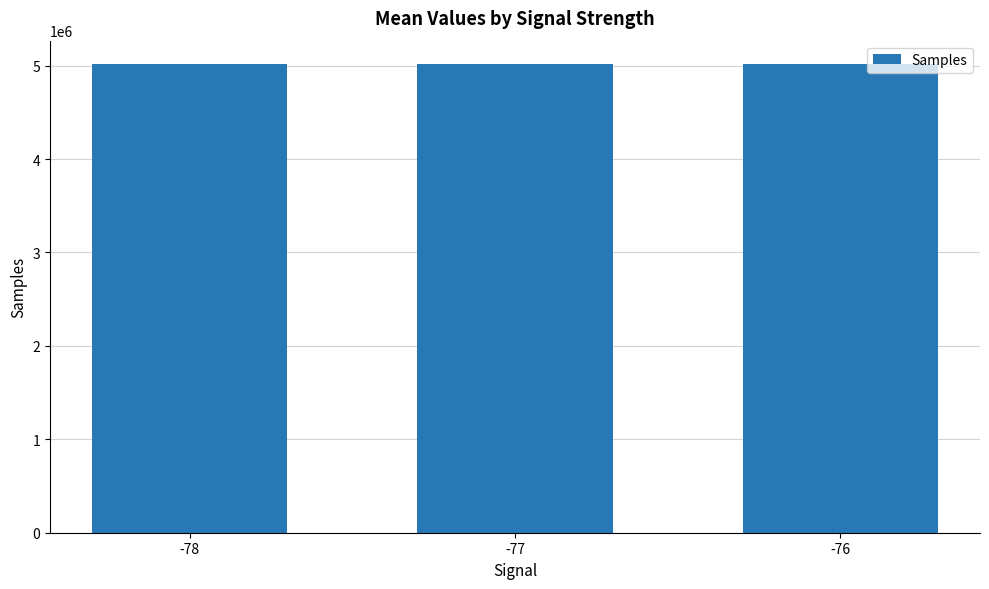

What is the maximum value shown in the chart?

5016197.5